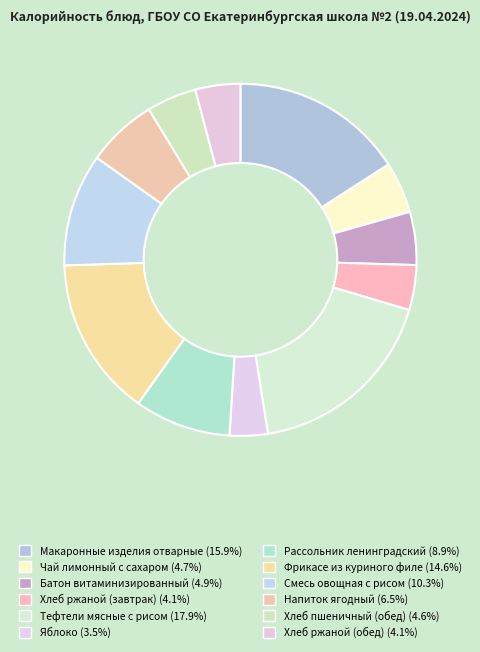

To the nearest percent, what percentage of the pie is Напиток ягодный?

6%